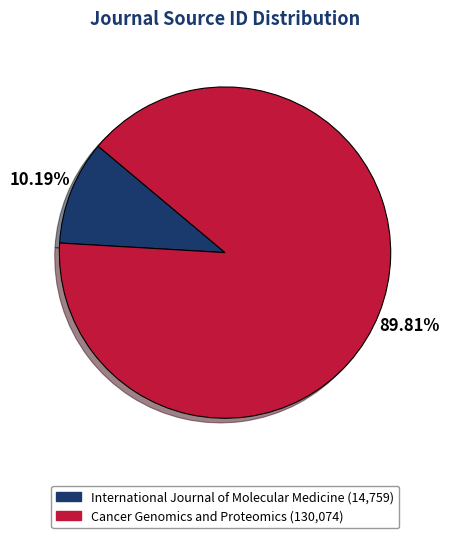

Combined, do International Journal of Molecular Medicine and Cancer Genomics and Proteomics account for over 50%?

Yes